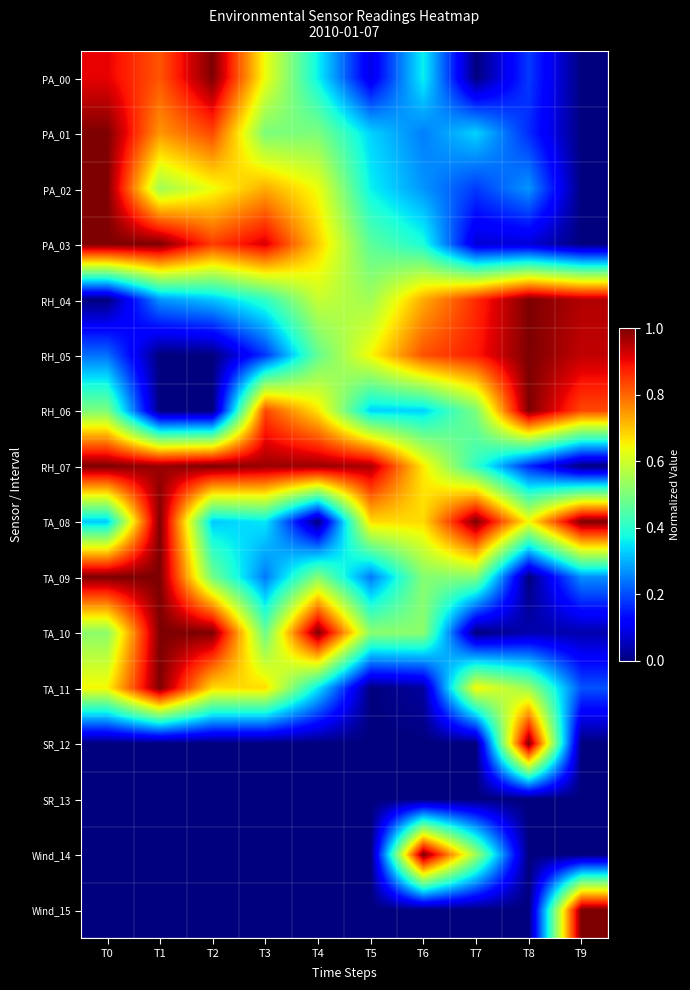

Reading right to left, list all the values displayed in this chart.

PA_00: T9=0.0	T8=0.2	T7=0.0	T6=0.4	T5=0.1	T4=0.4	T3=0.6	T2=1.0	T1=0.8	T0=0.9
PA_01: T9=0.0	T8=0.2	T7=0.3	T6=0.3	T5=0.3	T4=0.5	T3=0.5	T2=0.8	T1=0.8	T0=1.0
PA_02: T9=0.0	T8=0.3	T7=0.2	T6=0.3	T5=0.4	T4=0.6	T3=0.7	T2=0.6	T1=0.5	T0=1.0
PA_03: T9=0.0	T8=0.1	T7=0.1	T6=0.4	T5=0.5	T4=0.7	T3=0.9	T2=0.8	T1=1.0	T0=1.0
RH_04: T9=1.0	T8=1.0	T7=0.9	T6=0.7	T5=0.5	T4=0.6	T3=0.4	T2=0.3	T1=0.3	T0=0.0
RH_05: T9=0.9	T8=1.0	T7=0.9	T6=0.8	T5=0.6	T4=0.5	T3=0.2	T2=0.0	T1=0.0	T0=0.2
RH_06: T9=0.8	T8=1.0	T7=0.5	T6=0.3	T5=0.3	T4=0.7	T3=0.8	T2=0.0	T1=0.0	T0=0.5
RH_07: T9=0.0	T8=0.2	T7=0.4	T6=0.7	T5=1.0	T4=1.0	T3=1.0	T2=1.0	T1=1.0	T0=1.0
TA_08: T9=1.0	T8=0.6	T7=1.0	T6=0.7	T5=0.7	T4=0.0	T3=0.4	T2=0.3	T1=1.0	T0=0.3
TA_09: T9=0.3	T8=0.0	T7=0.5	T6=0.5	T5=0.2	T4=0.5	T3=0.2	T2=0.5	T1=1.0	T0=1.0
TA_10: T9=0.0	T8=0.0	T7=0.0	T6=0.5	T5=0.5	T4=1.0	T3=0.5	T2=1.0	T1=1.0	T0=0.5
TA_11: T9=0.2	T8=0.5	T7=0.6	T6=0.0	T5=0.0	T4=0.4	T3=0.7	T2=0.7	T1=1.0	T0=0.6
SR_12: T9=0.0	T8=1.0	T7=0.0	T6=0.0	T5=0.0	T4=0.0	T3=0.0	T2=0.0	T1=0.0	T0=0.0
SR_13: T9=0.0	T8=0.0	T7=0.0	T6=0.0	T5=0.0	T4=0.0	T3=0.0	T2=0.0	T1=0.0	T0=0.0
Wind_14: T9=0.0	T8=0.0	T7=0.5	T6=1.0	T5=0.0	T4=0.0	T3=0.0	T2=0.0	T1=0.0	T0=0.0
Wind_15: T9=1.0	T8=0.0	T7=0.0	T6=0.0	T5=0.0	T4=0.0	T3=0.0	T2=0.0	T1=0.0	T0=0.0